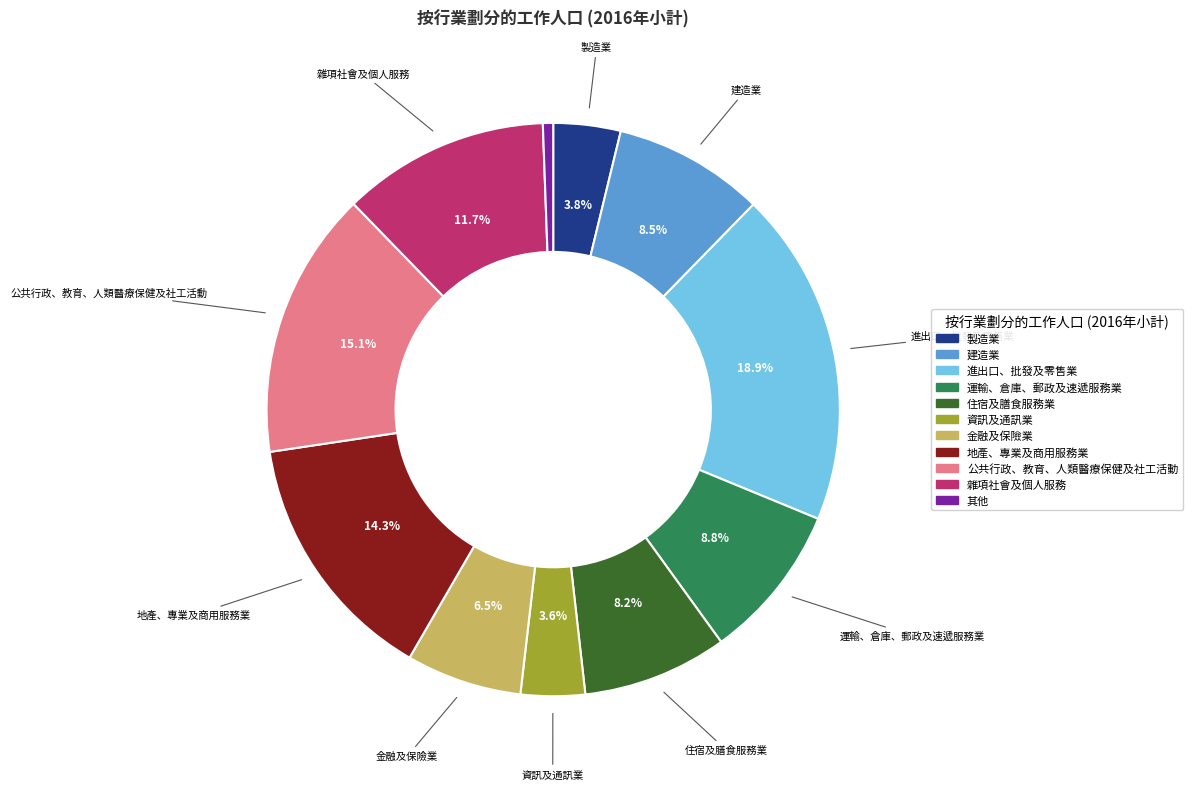

Which category has the smallest portion of the pie?

其他